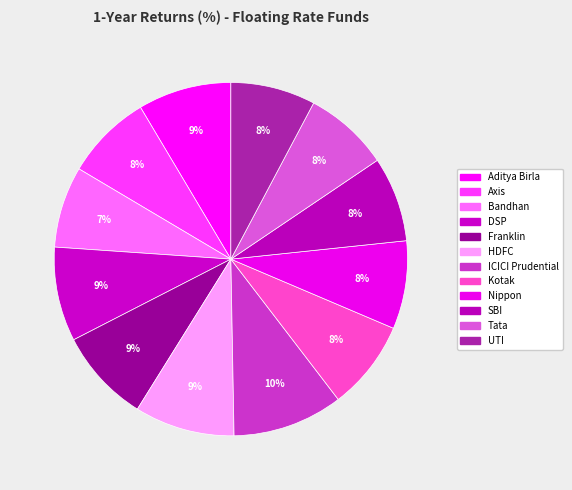

How many slices are in this pie chart?

12